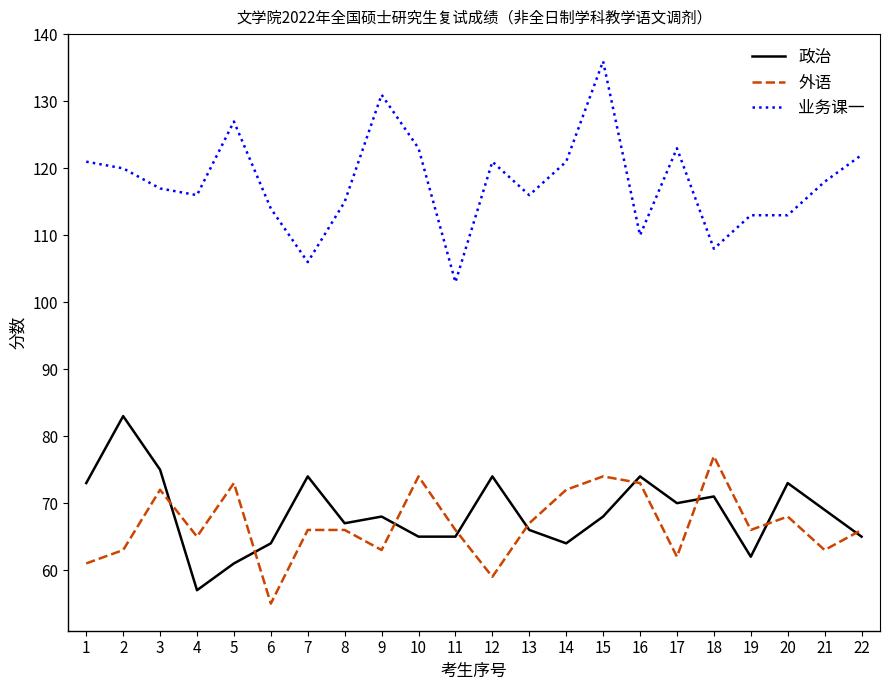

Which series ends up on top after the final intersection of 政治 and 外语?

外语